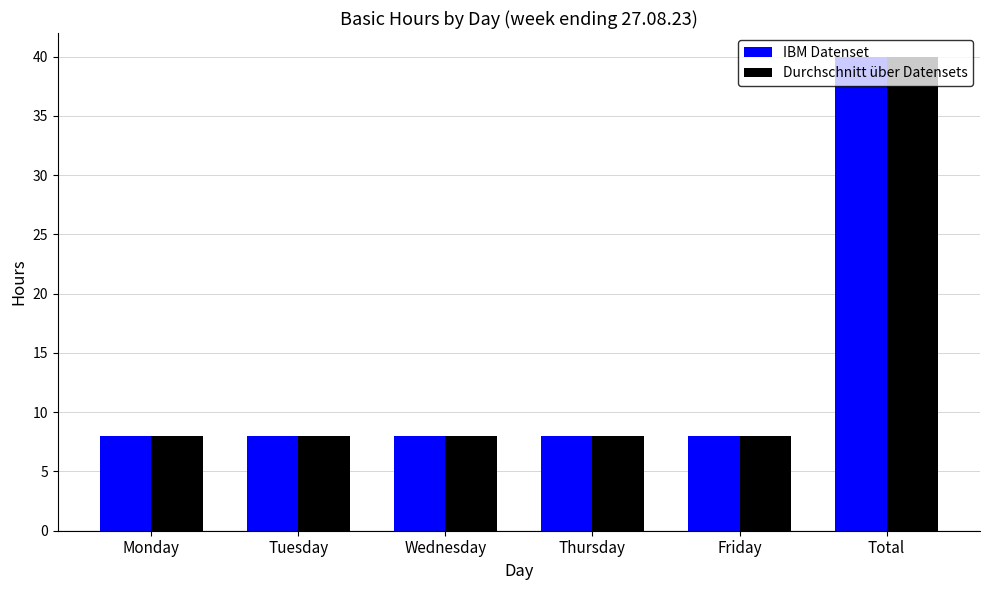

What is the smallest value displayed?

8